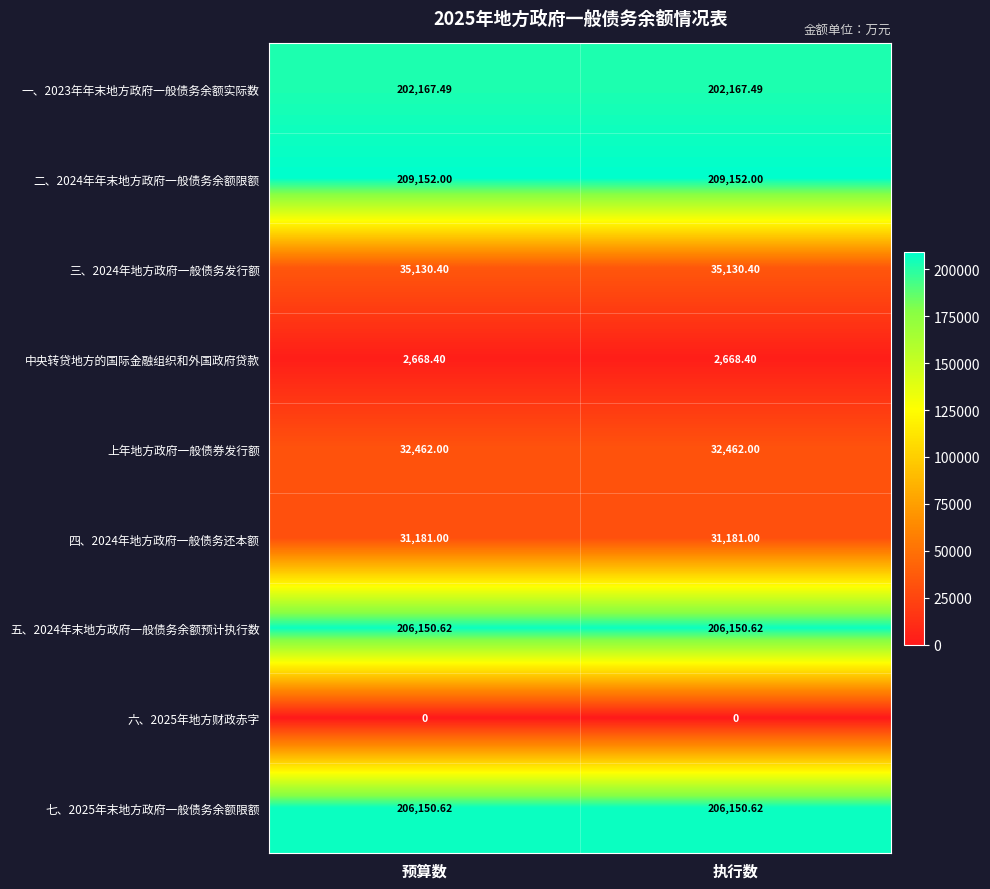

Is the value of 六、2025年地方财政赤字 at 预算数 greater than the value of 一、2023年年末地方政府一般债务余额实际数 at 执行数?

No